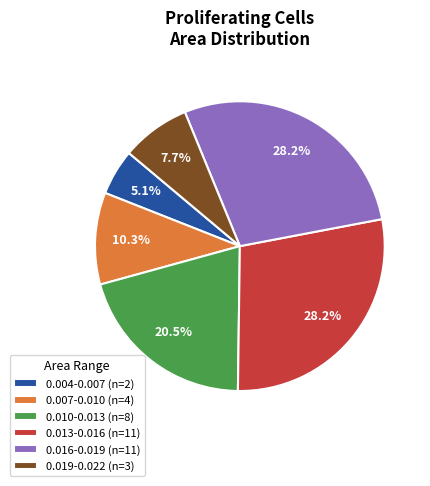

Is there any slice that represents more than half of the pie?

No